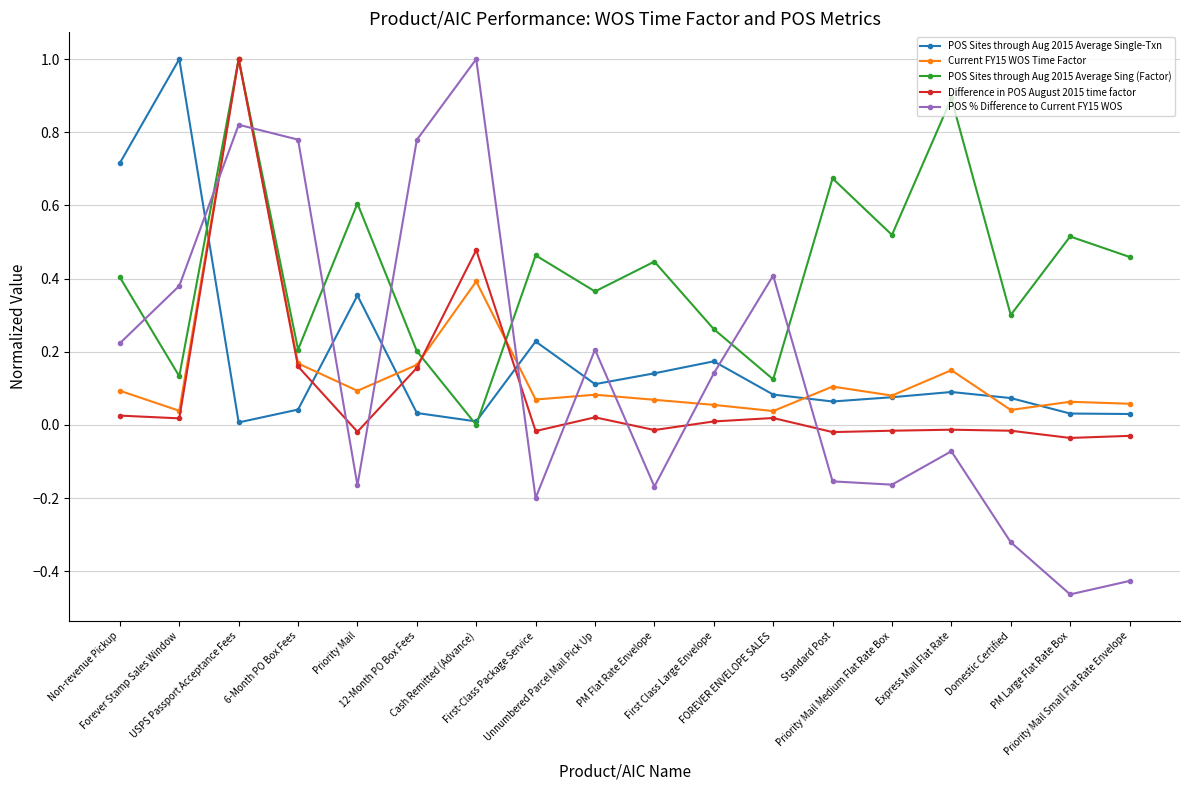

The value of Current FY15 WOS Time Factor at First-Class Package Service is 0.1. True or false?

True